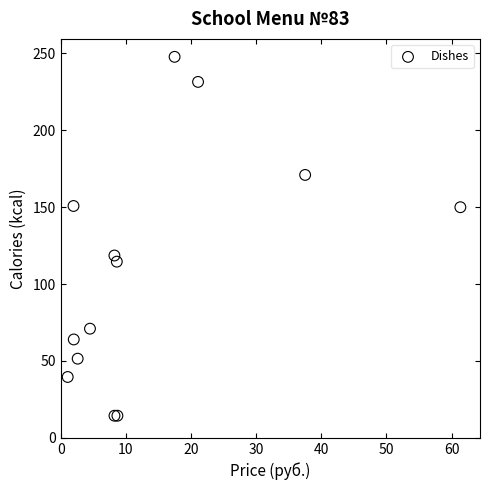

What Y value in the scatter plot is closest to 131?

118.6